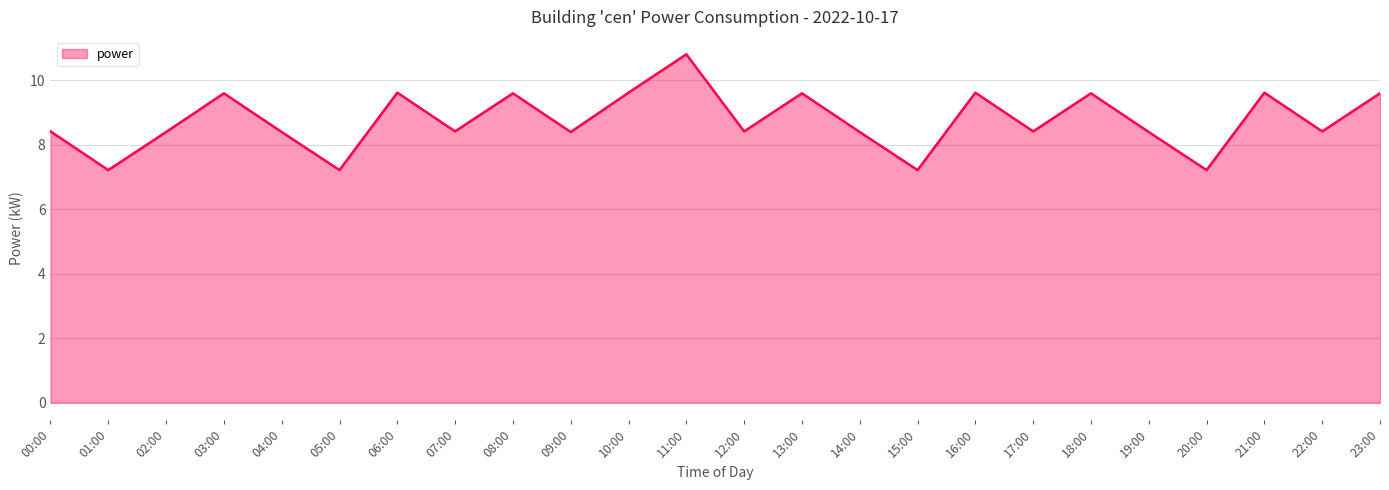

At which label does the data first exceed 8?

00:00